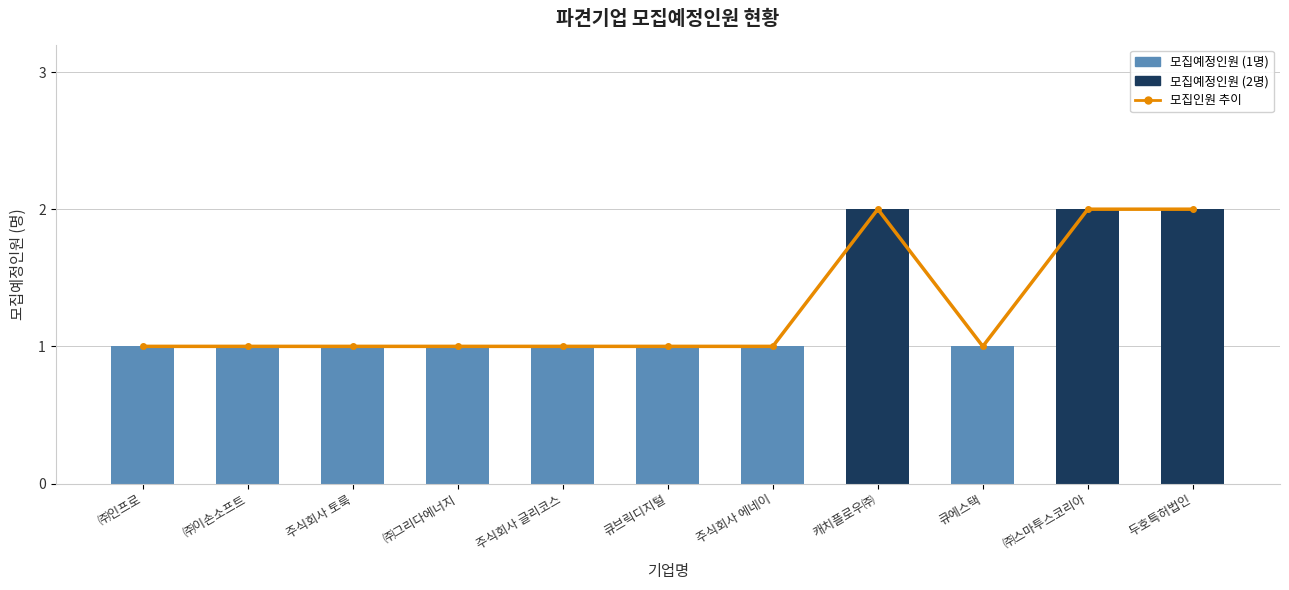

True or false: 모집인원 추이 has a value of 2 at 캐치플로우㈜.

True